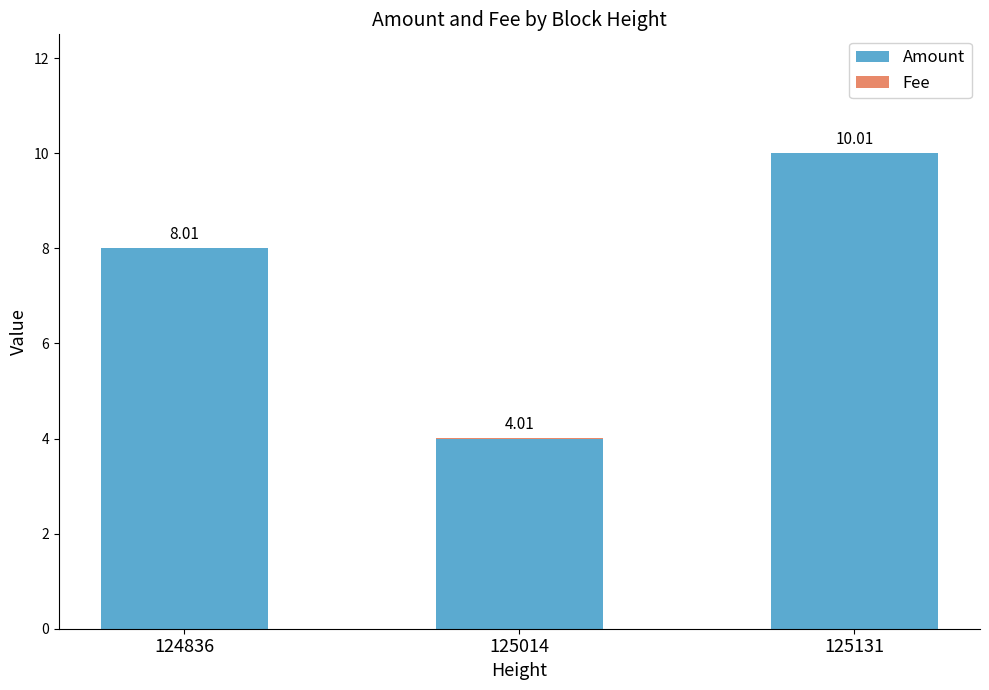

What is the total value across all series at 125131?

10.0